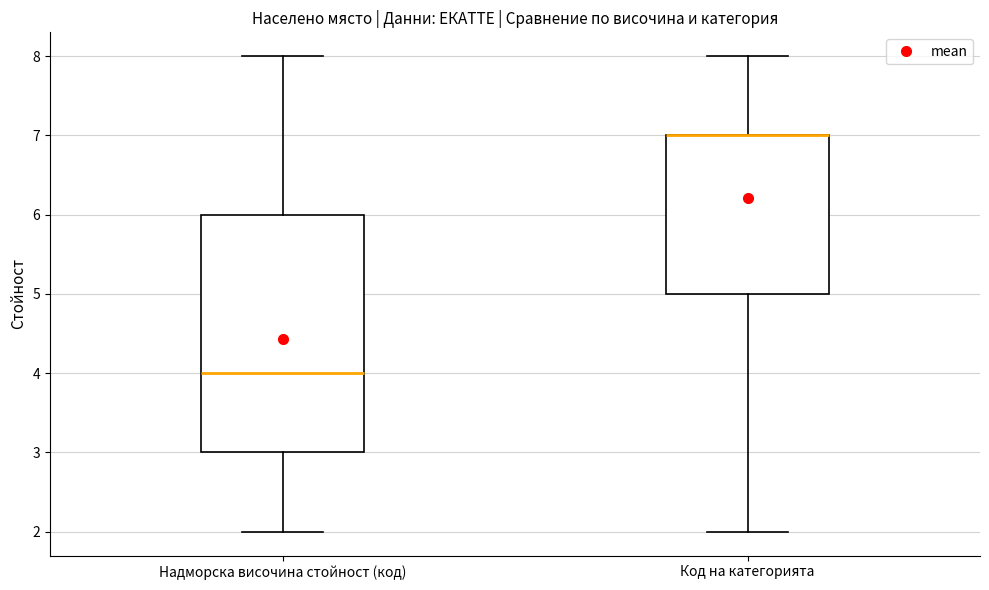

Comparing the boxes themselves (not the whiskers), which one is the tallest?

Надморска височина стойност (код)